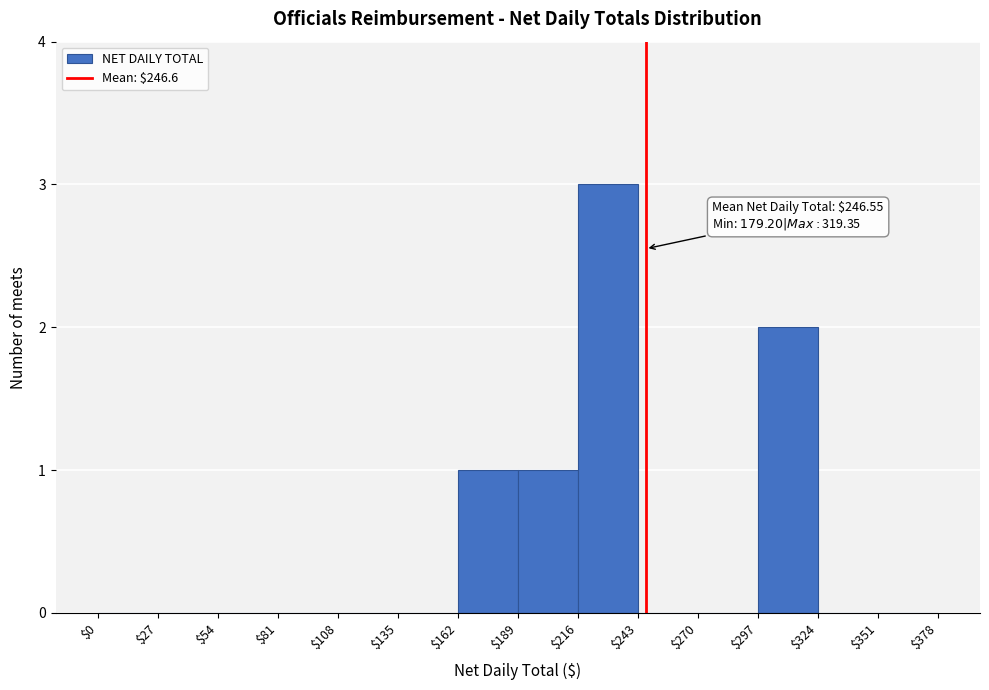

Which range on the x-axis has the tallest bar?

$216 to $243